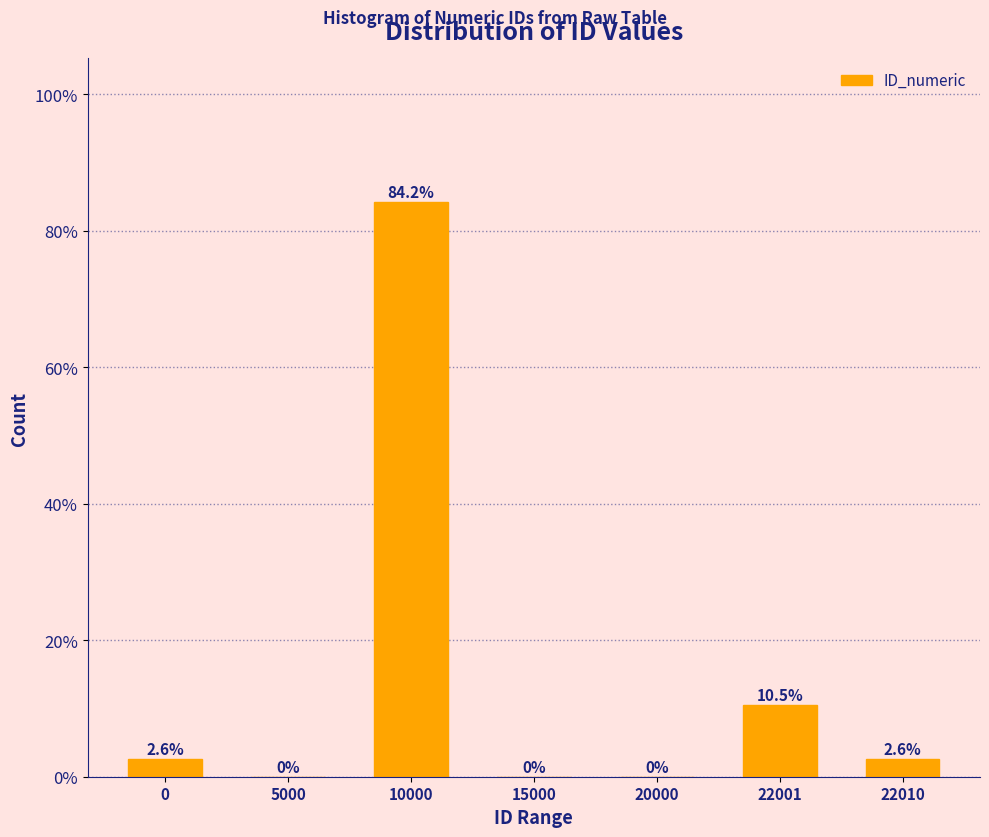

Reading left to right, list all the values displayed in this chart.

0=2.6	5000=0.0	10000=84.2	15000=0.0	20000=0.0	22001=10.5	22010=2.6